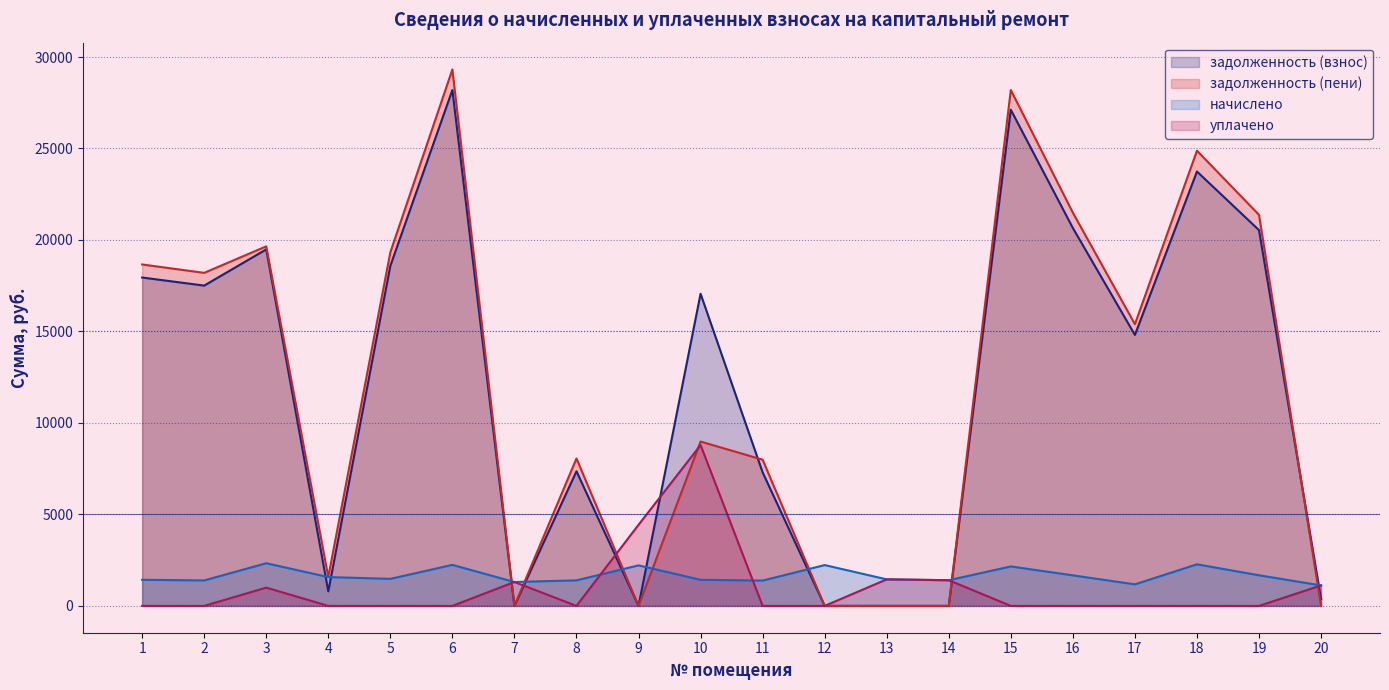

Is the value of начислено at 5 greater than the value of уплачено at 4?

Yes